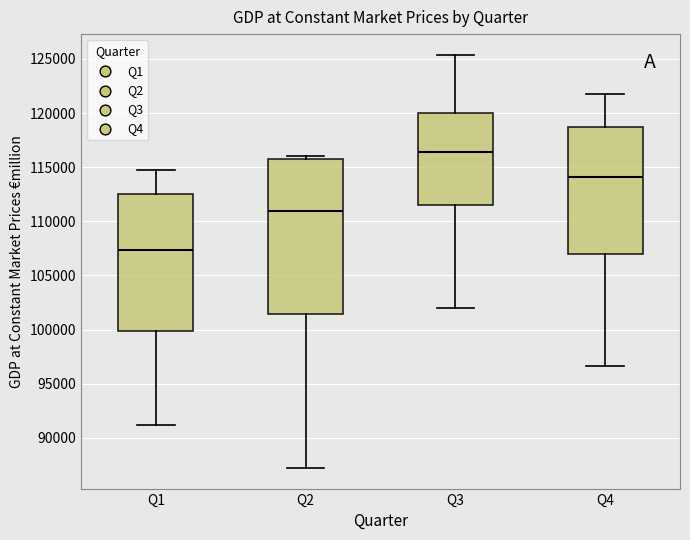

Reading left to right, transcribe this box plot: for each box, give where its median line is, the range the box spans, and where its two whiskers end, as read against the y-axis. The values are not printed on the chart, so give them approximately, as read against the axis.

Q1: median 107500, box 100000 to 112500, whiskers 91000 to 114500
Q2: median 111000, box 101500 to 116000, whiskers 87000 to 116000 (just above the box's upper edge)
Q3: median 116500, box 111500 to 120000, whiskers 102000 to 125500
Q4: median 114000, box 107000 to 118500, whiskers 96500 to 122000